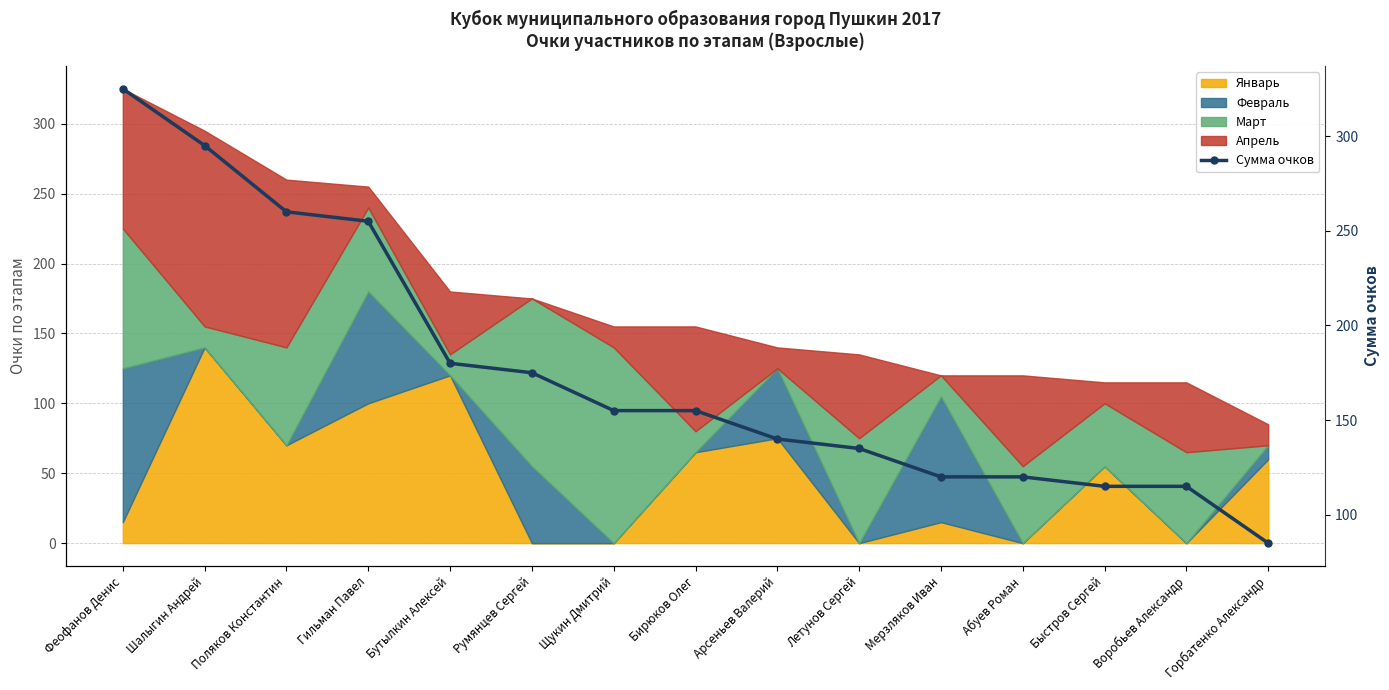

List the labels in order of value, smallest first.

Горбатенко Александр, Быстров Сергей, Воробьев Александр, Мерзляков Иван, Абуев Роман, Летунов Сергей, Арсеньев Валерий, Щукин Дмитрий, Бирюков Олег, Румянцев Сергей, Бутылкин Алексей, Гильман Павел, Поляков Константин, Шалыгин Андрей, Феофанов Денис